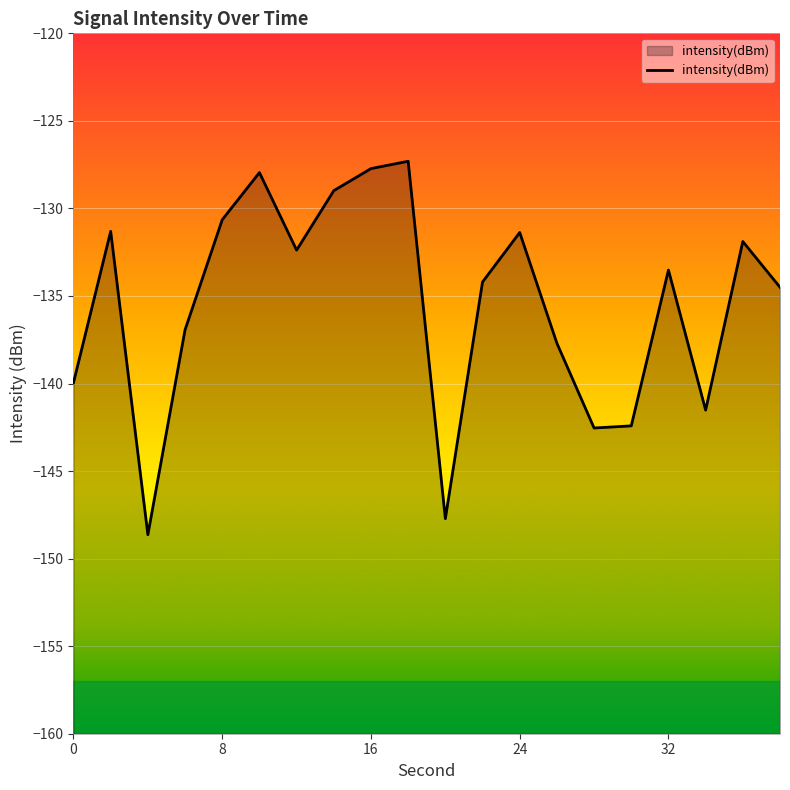

What is the maximum value shown in the chart?

-127.3